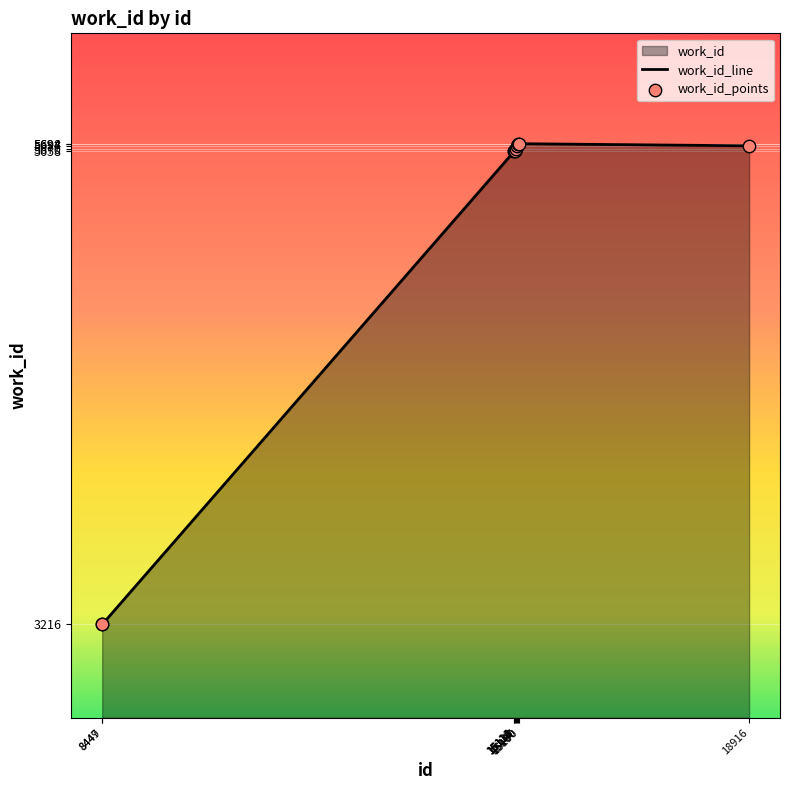

What is the change in value from 8449 to 15190?

+2482